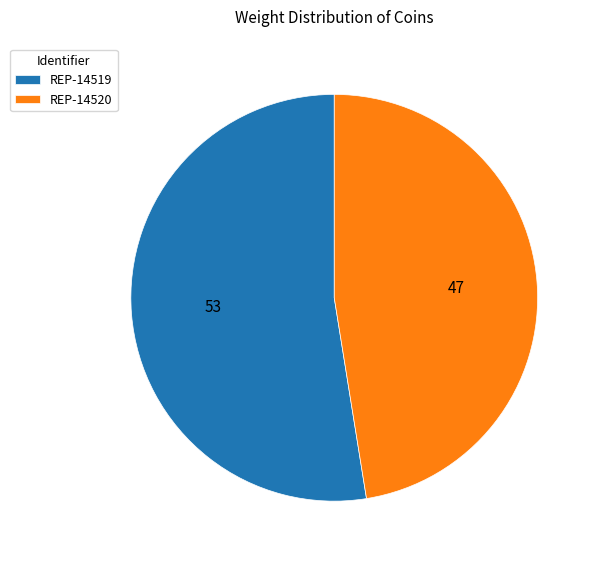

Rank the categories by value from highest to lowest.

REP-14519, REP-14520